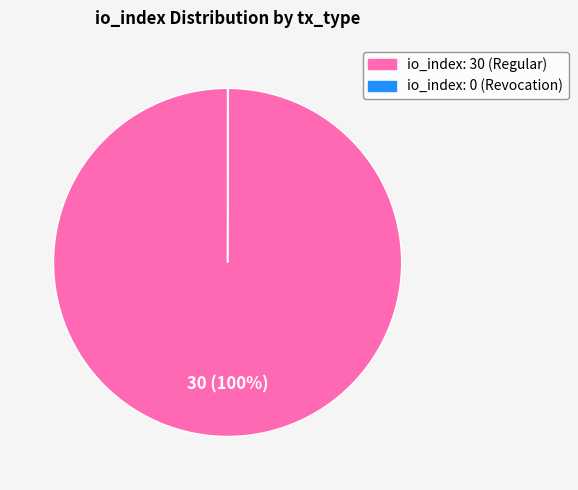

To the nearest percent, what is the average slice percentage?

50%